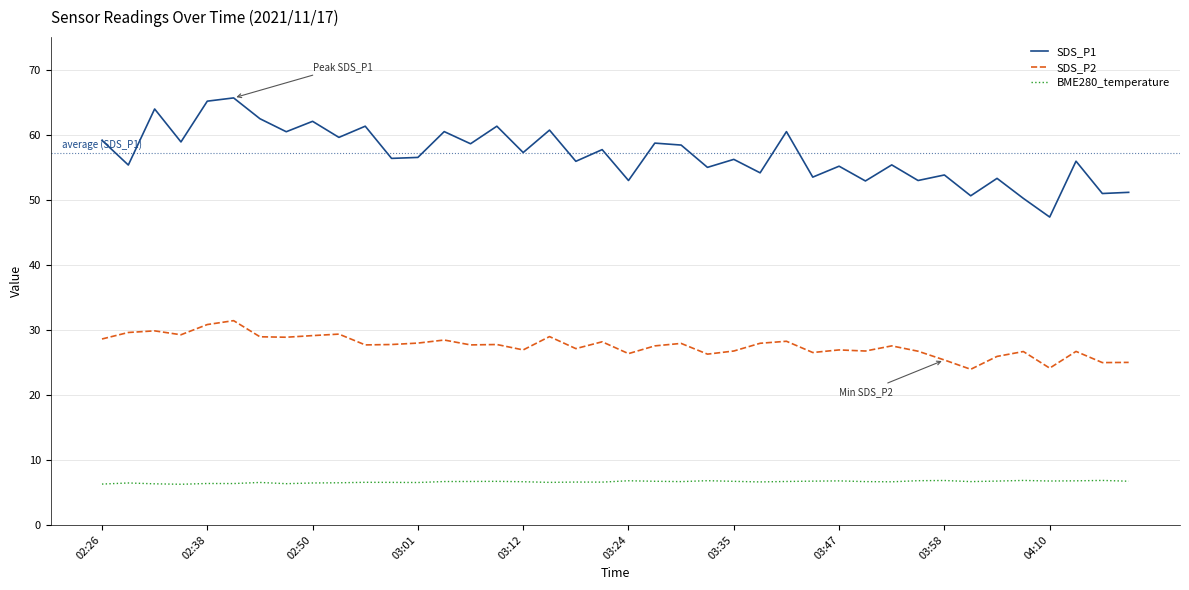

Which series has the widest spread of values?

SDS_P1